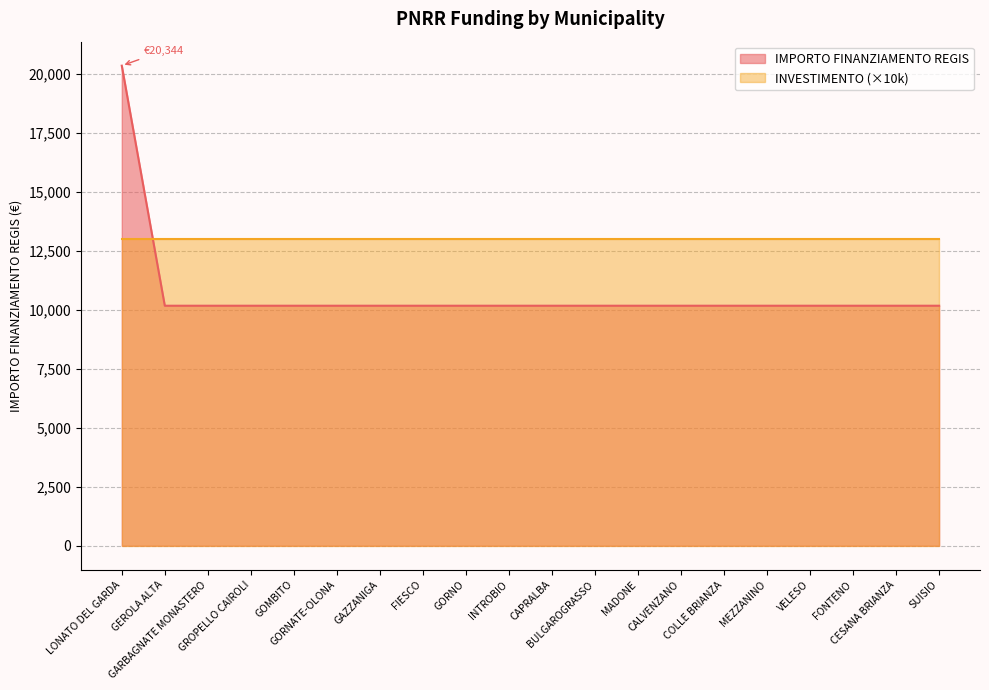

At which category does the chart reach its peak across all series?

LONATO DEL GARDA